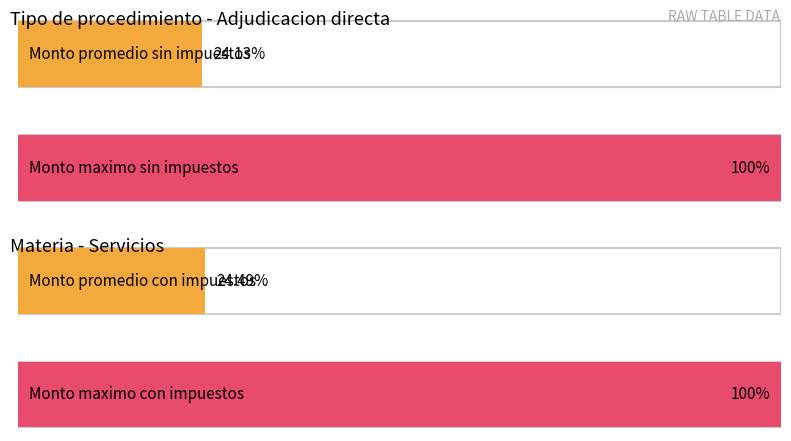

The Monto con impuestos series shows 214.7 at OS 3. True or false?

False